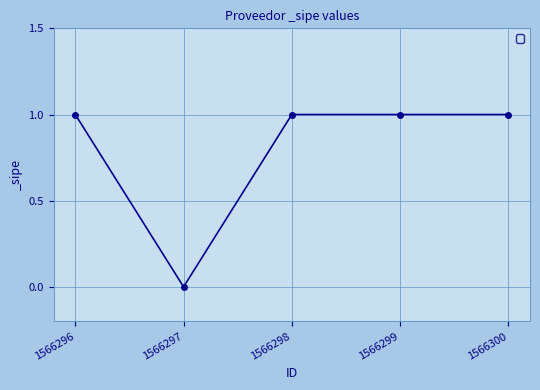

Reading right to left, transcribe all the data shown in this chart.

1566300=1	1566299=1	1566298=1	1566297=0	1566296=1